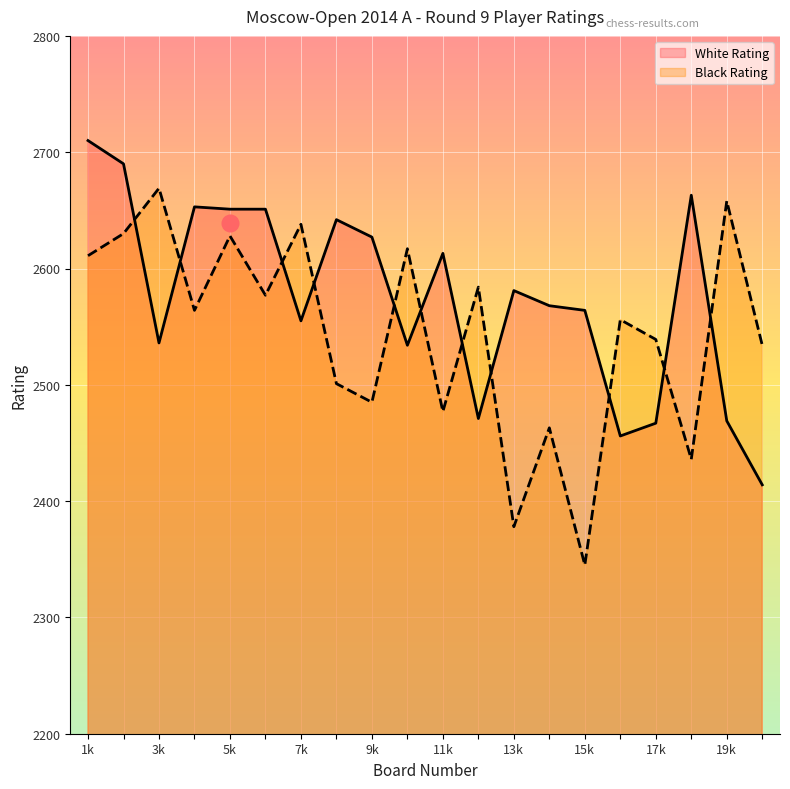

In White Rating, how many points are lower than both neighbors (excluding endpoints)?

5